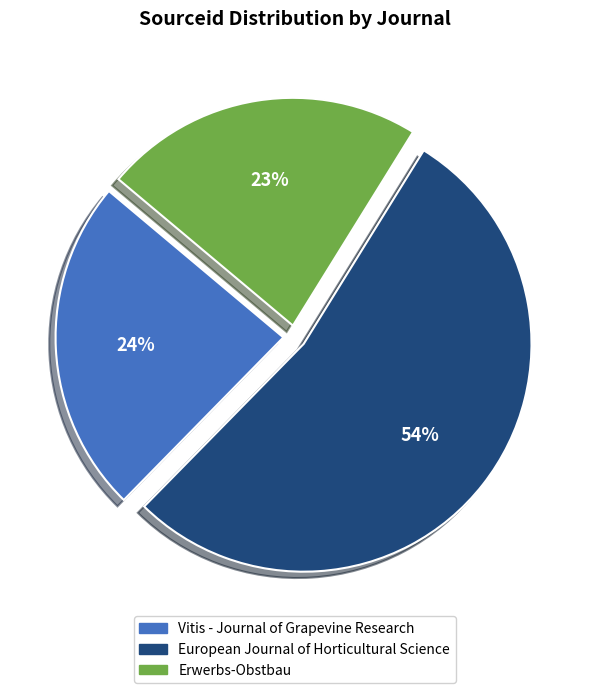

To the nearest percent, what percentage of the pie is Vitis - Journal of Grapevine Research?

24%